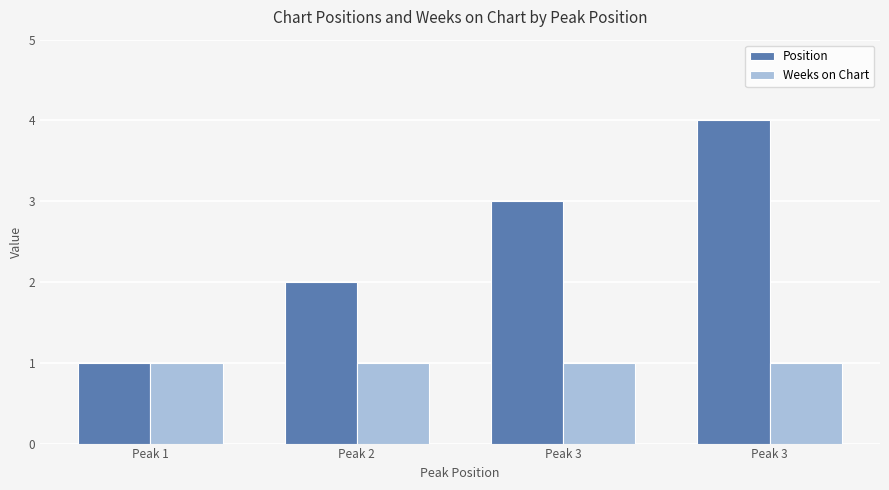

What is the value of the Weeks on Chart bar at the 4th from the left?

1